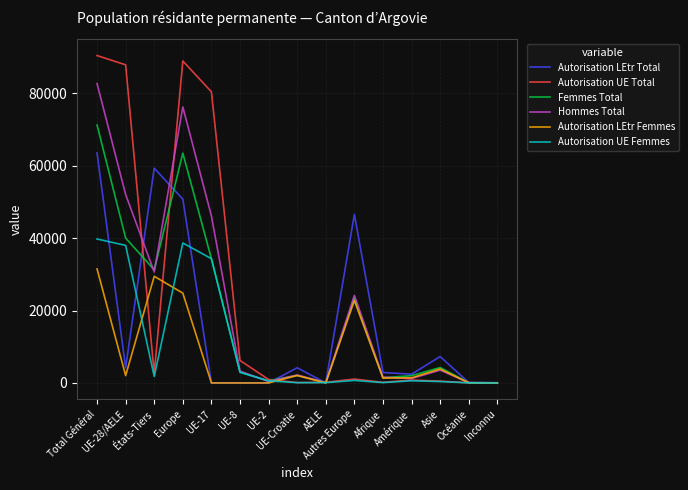

Count the number of categories in the chart.

15